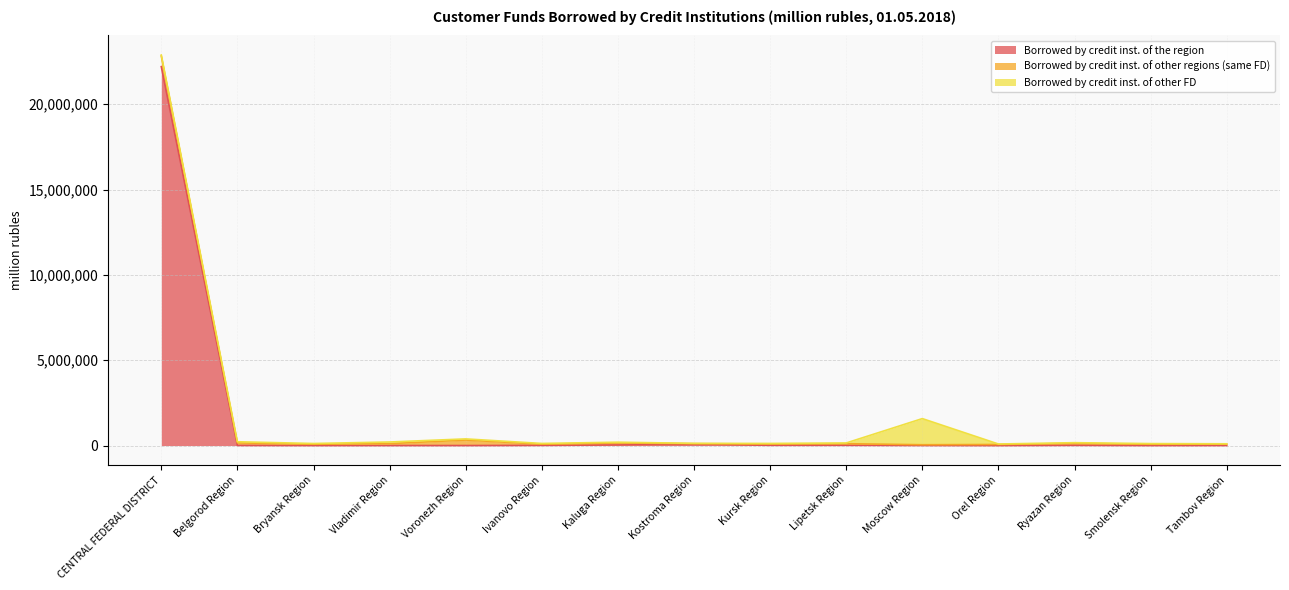

Where is the first local minimum for Borrowed by credit inst. of other regions (same FD)?

Bryansk Region